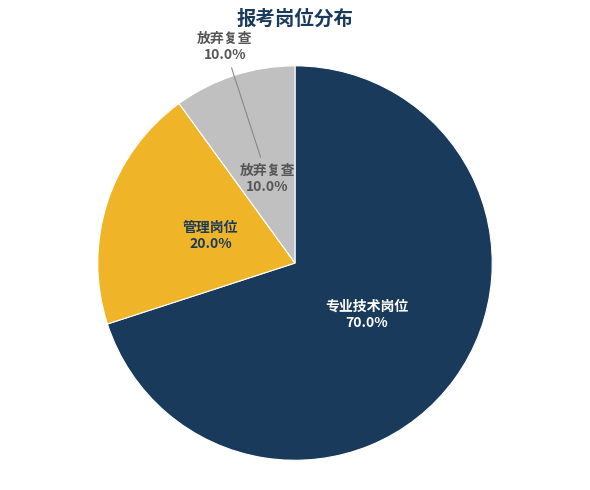

Is there any slice that represents more than half of the pie?

Yes